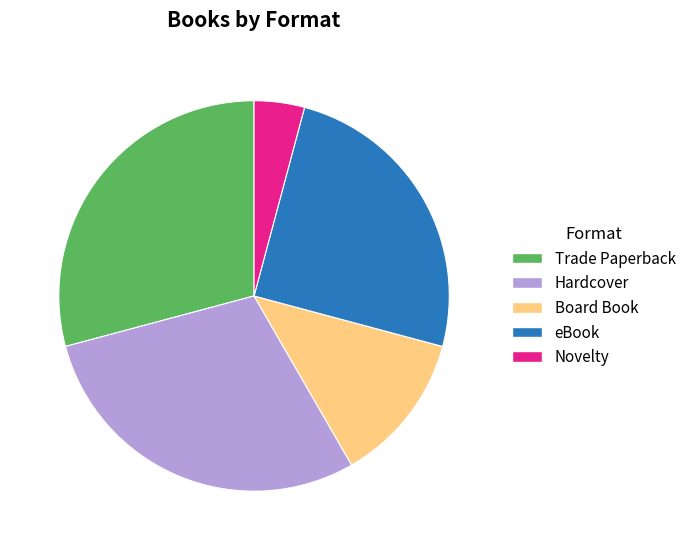

The eBook slice represents 33% of the pie. True or false?

False